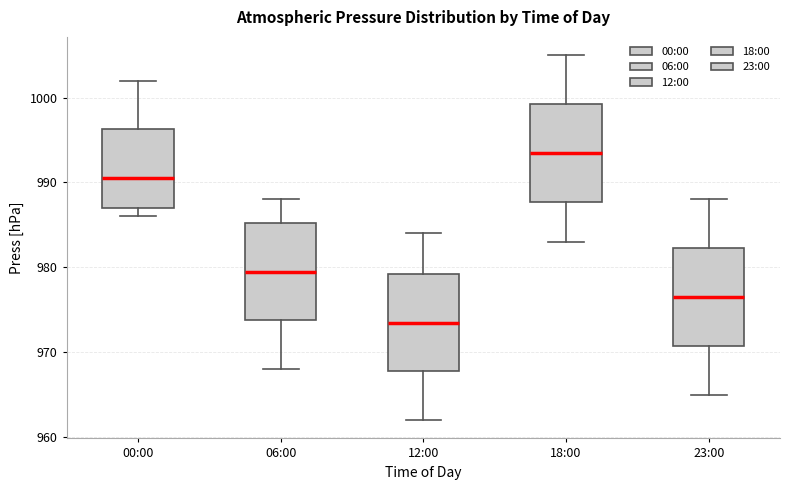

Where is the lower edge of the box for 00:00 on the y-axis? The values are not printed on the chart, so give them approximately, as read against the axis.

987